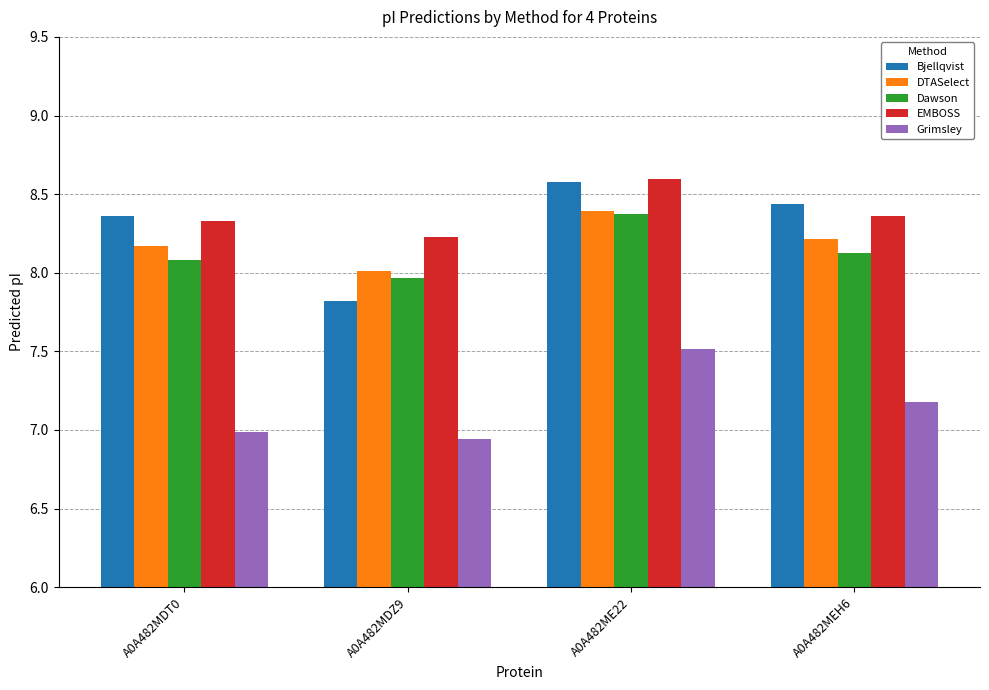

What is the sum of all DTASelect values?

32.8